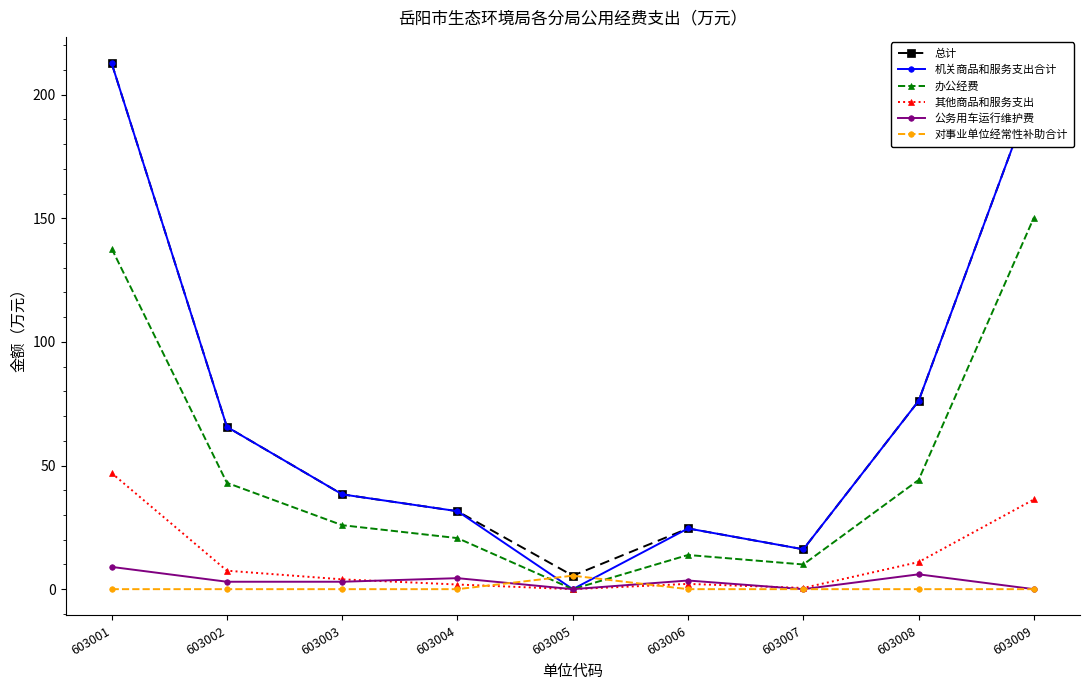

Is the value of 公务用车运行维护费 at 603006 greater than the value of 对事业单位经常性补助合计 at 603001?

Yes